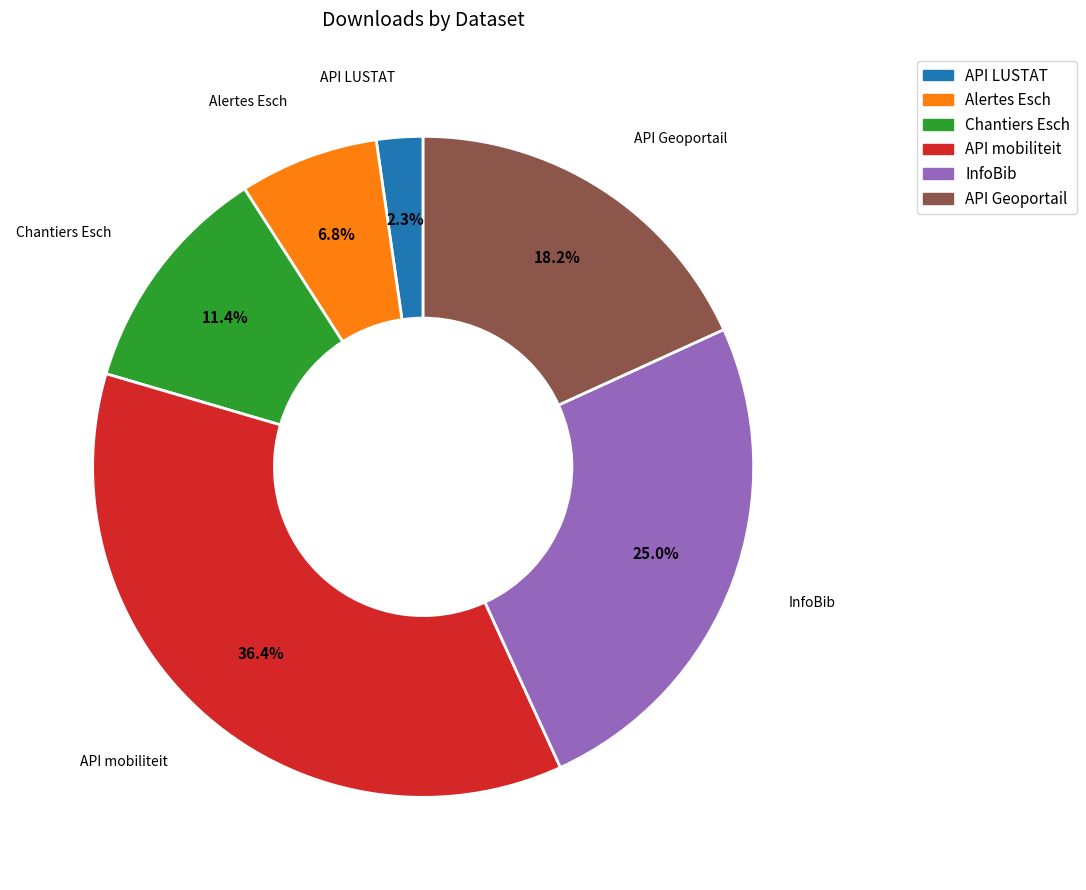

Which has a higher value, API LUSTAT or API mobiliteit?

API mobiliteit